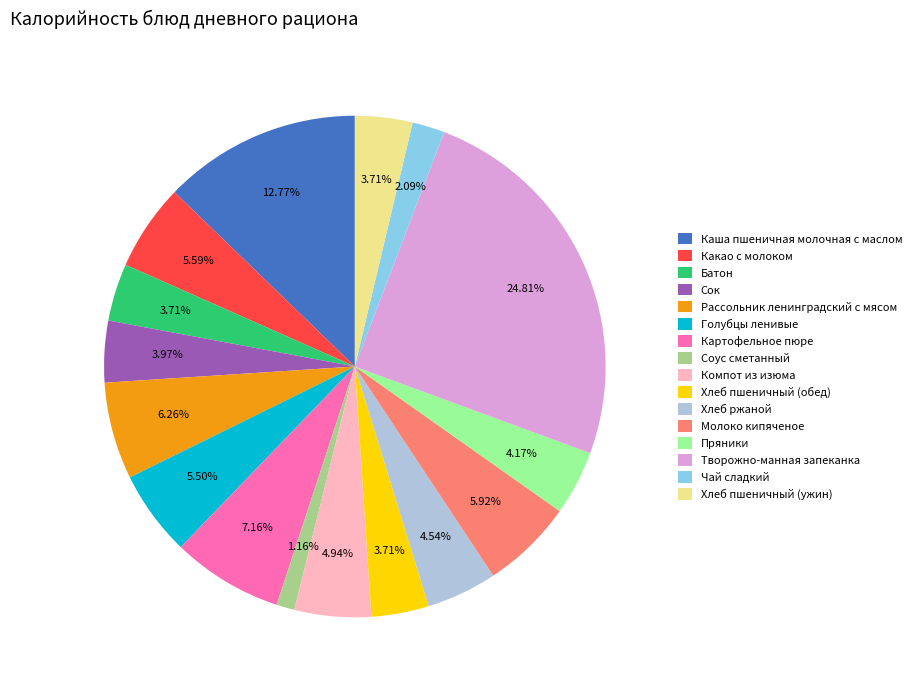

The Хлеб пшеничный (обед) slice represents 4% of the pie. True or false?

True